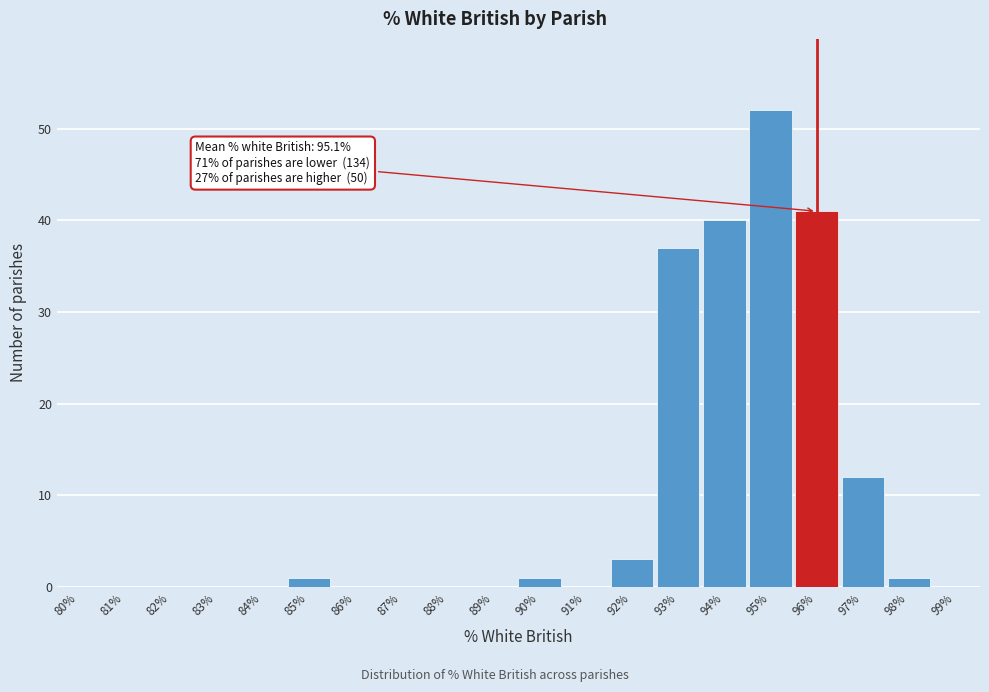

Reading left to right, list all the values displayed in this chart.

80%=0	81%=0	82%=0	83%=0	84%=0	85%=1	86%=0	87%=0	88%=0	89%=0	90%=1	91%=0	92%=3	93%=37	94%=40	95%=52	96%=41	97%=12	98%=1	99%=0